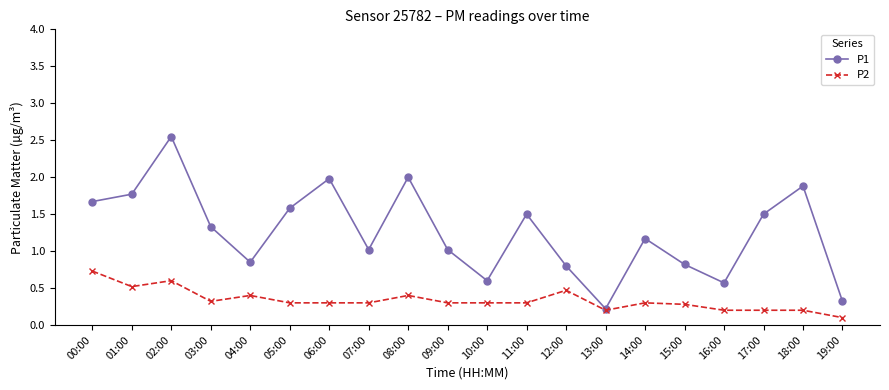

What are all the series names shown in the legend?

P1, P2